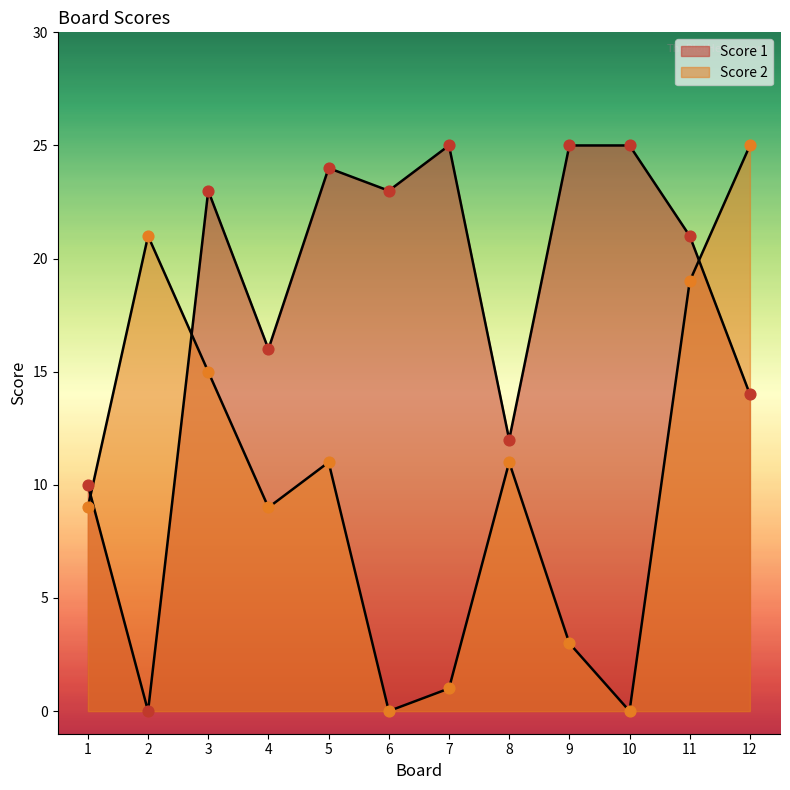

Which series has the largest total across all categories?

Score 1